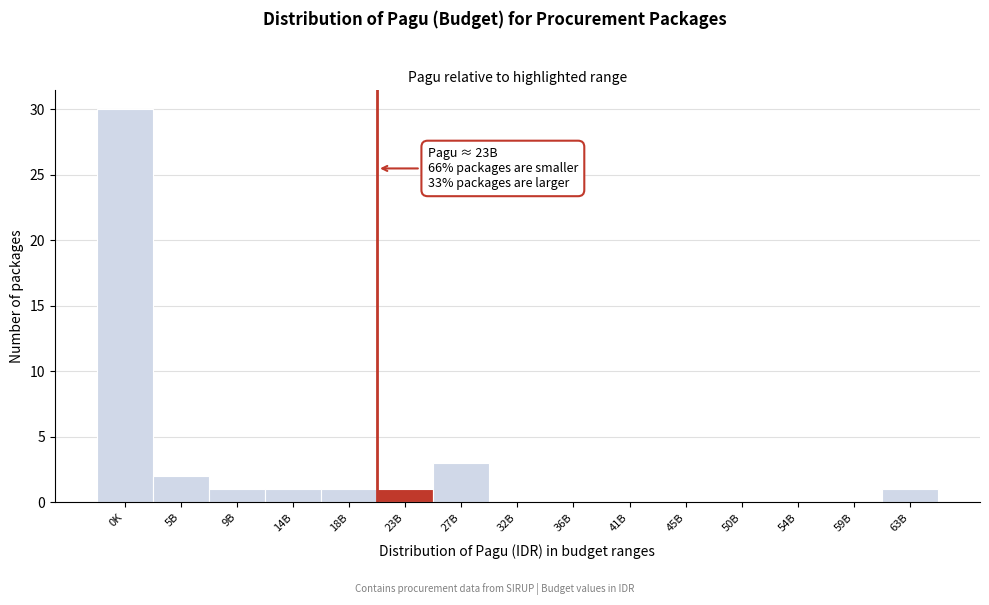

Reading left to right, transcribe all the data shown in this chart.

0K=30	5B=2	9B=1	14B=1	18B=1	23B=1	27B=3	32B=0	36B=0	41B=0	45B=0	50B=0	54B=0	59B=0	63B=1